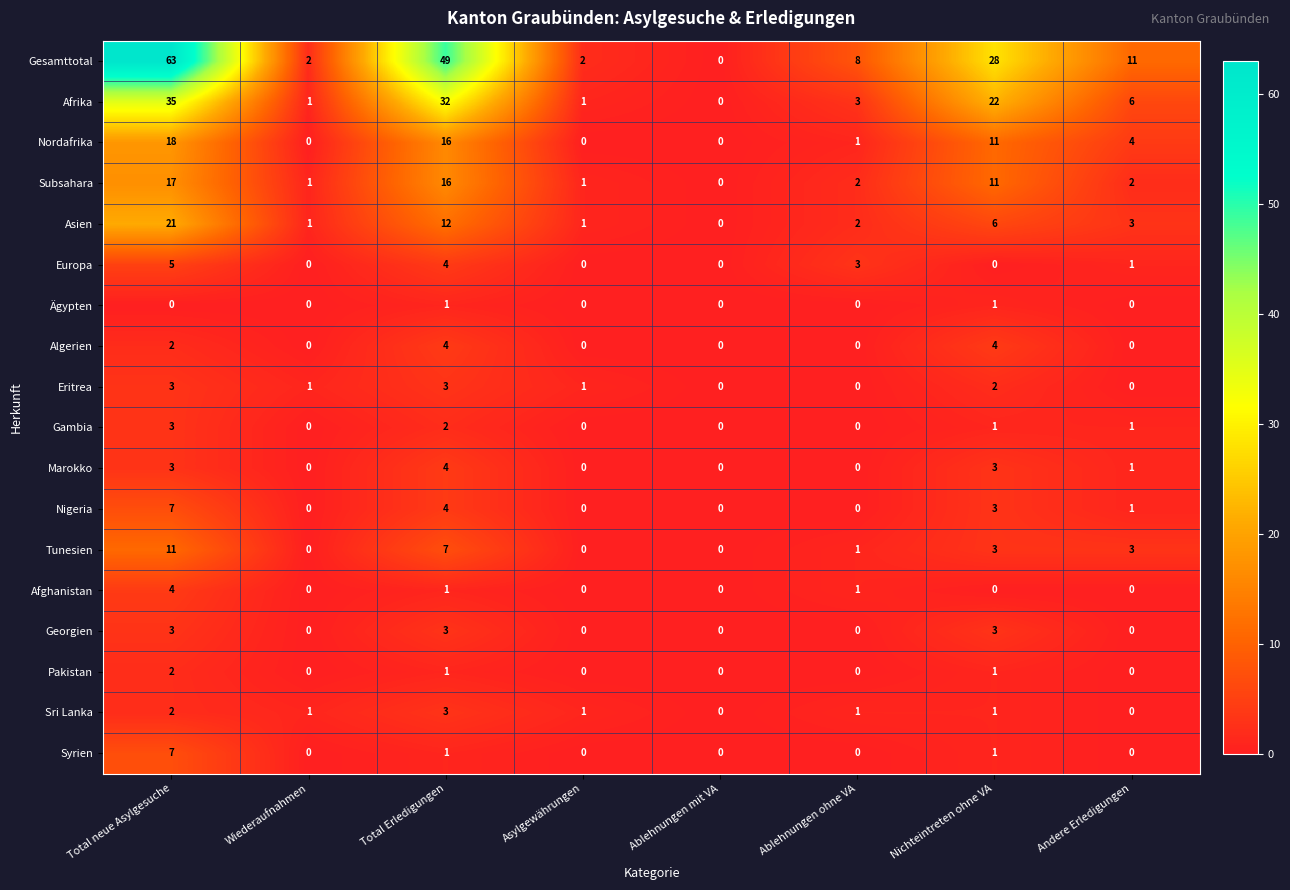

What is the total value across all series at Wiederaufnahmen?

7